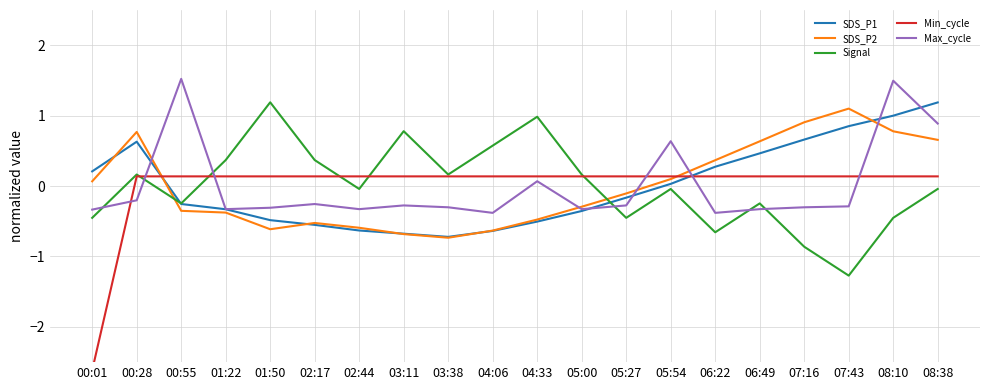

How many times do Signal and SDS_P2 cross each other?

2